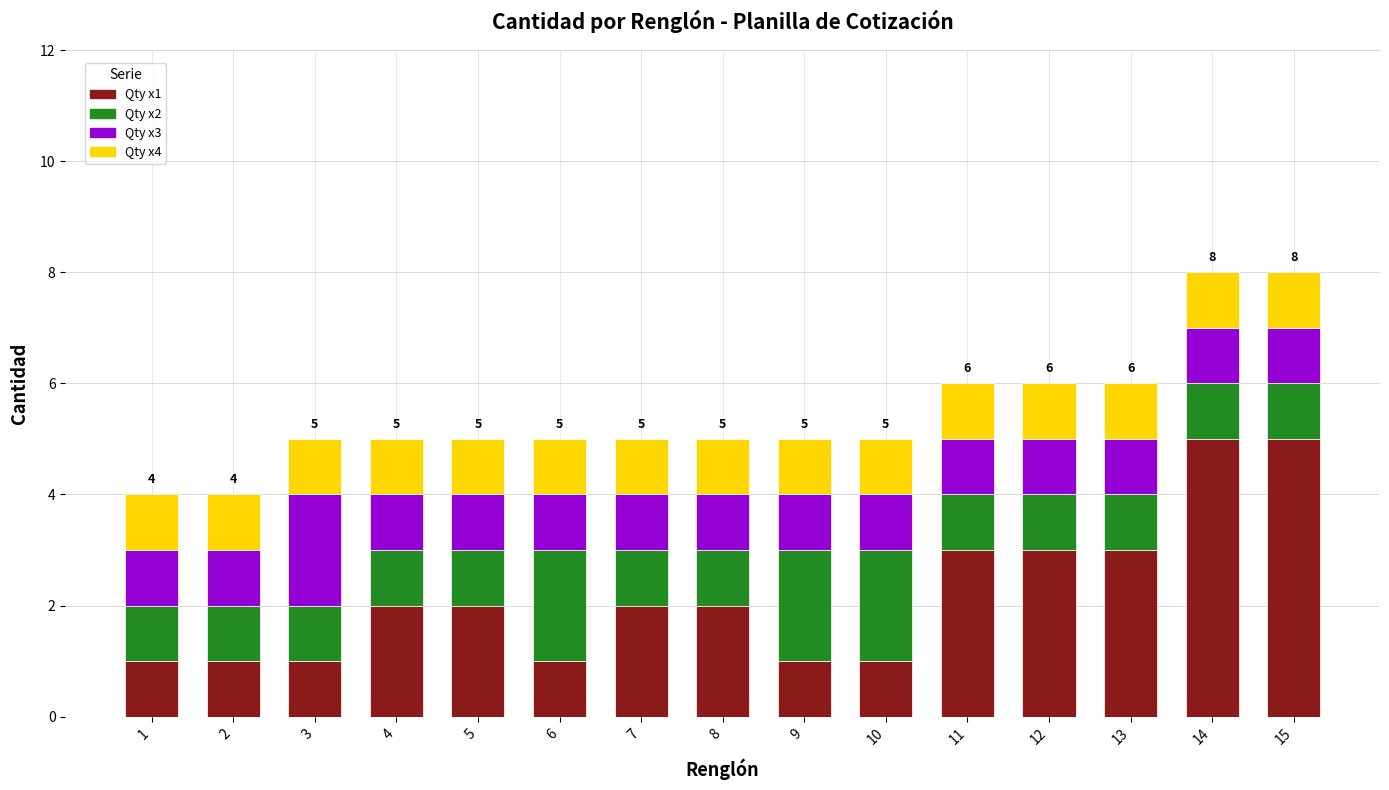

What is the total value across all series at 14?

8